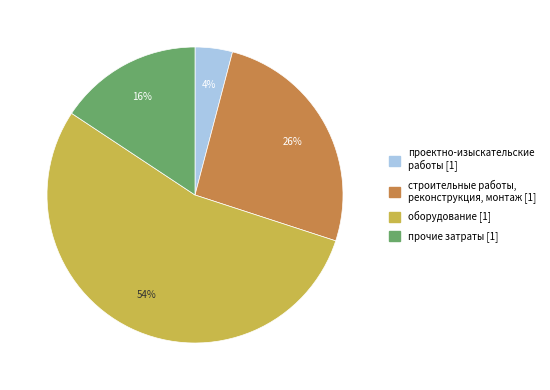

To the nearest percent, what is the difference between the largest and smallest slice percentages?

50%